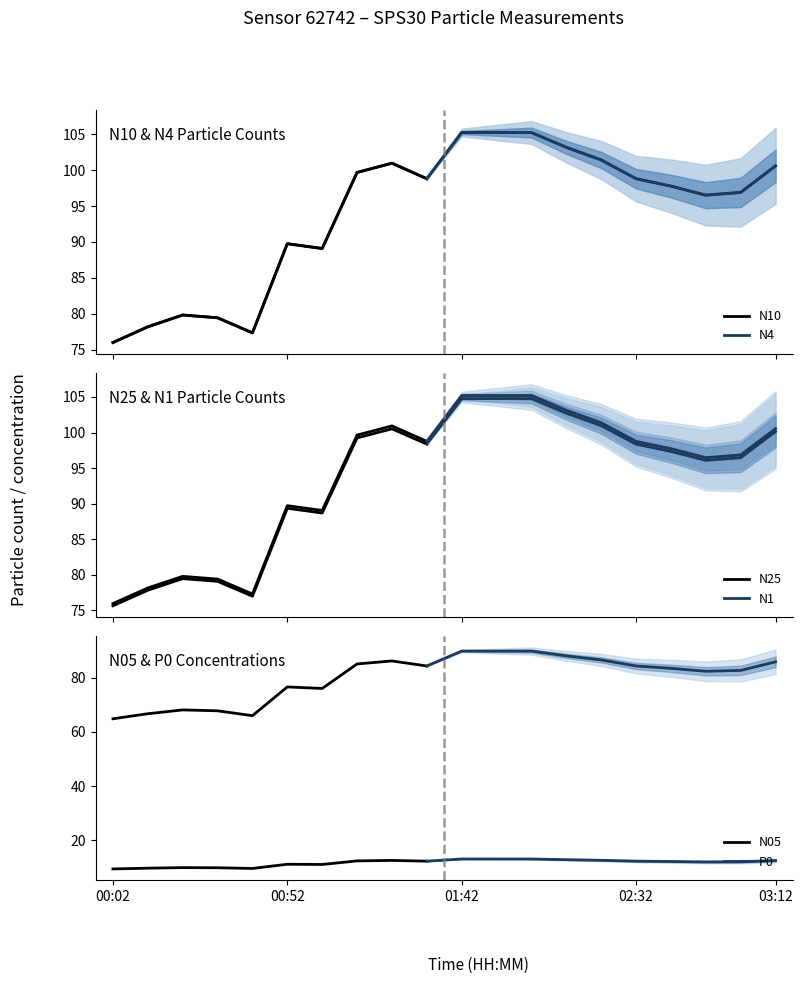

What is the average value of the N1 series?

93.6